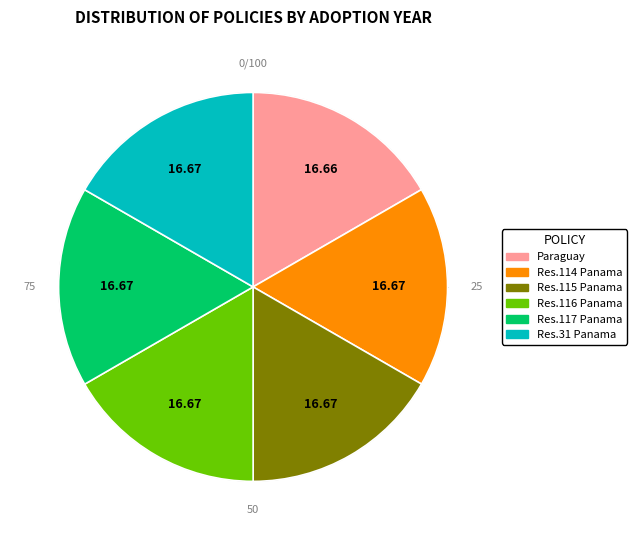

Is there any slice that represents more than half of the pie?

No